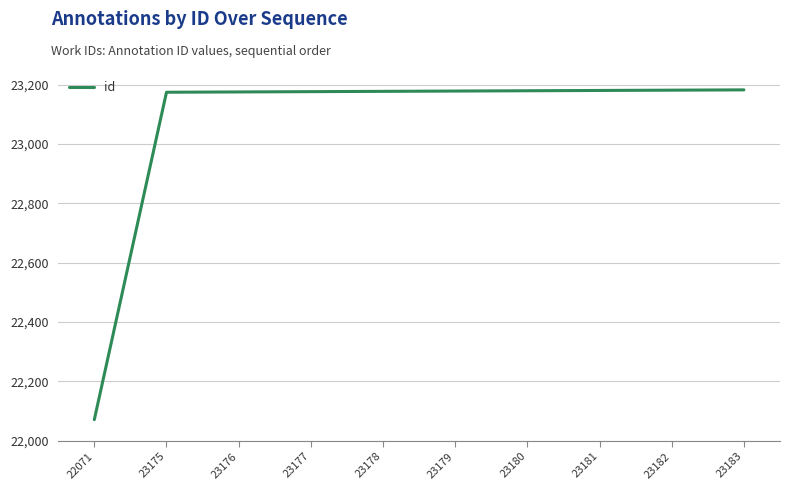

The chart shows a value of 31947 at 23175. True or false?

False